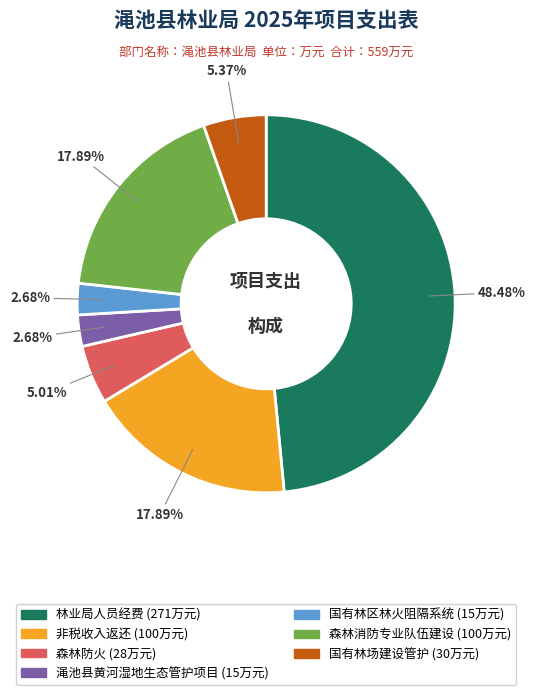

To the nearest percent, what is the difference between the largest and smallest slice percentages?

46%